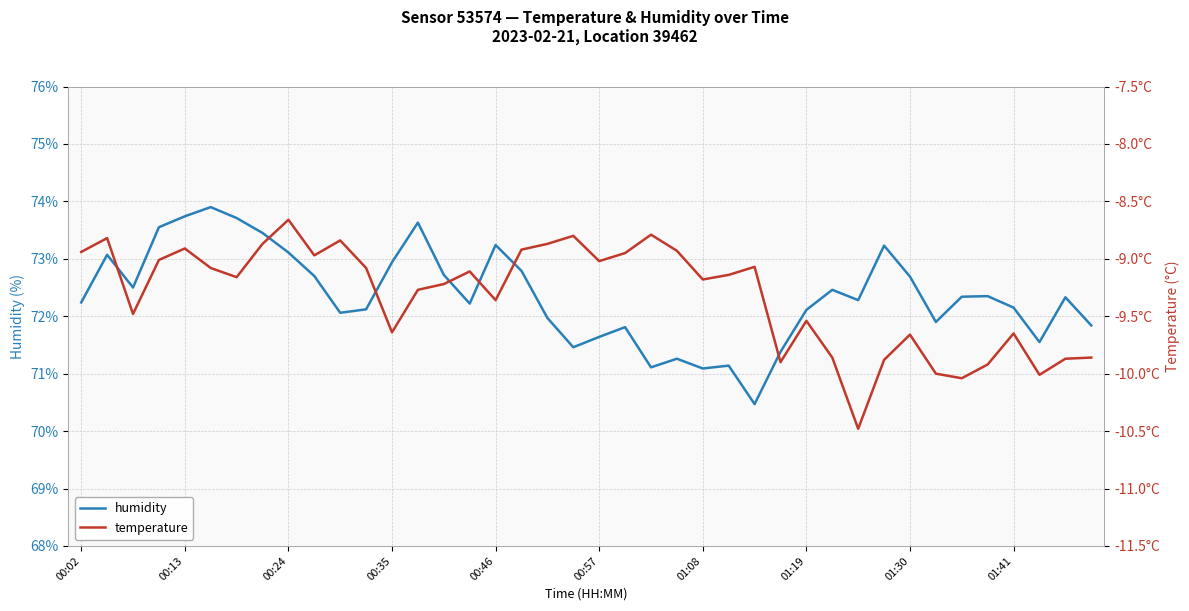

True or false: humidity has a value of 104.1 at 00:35.

False